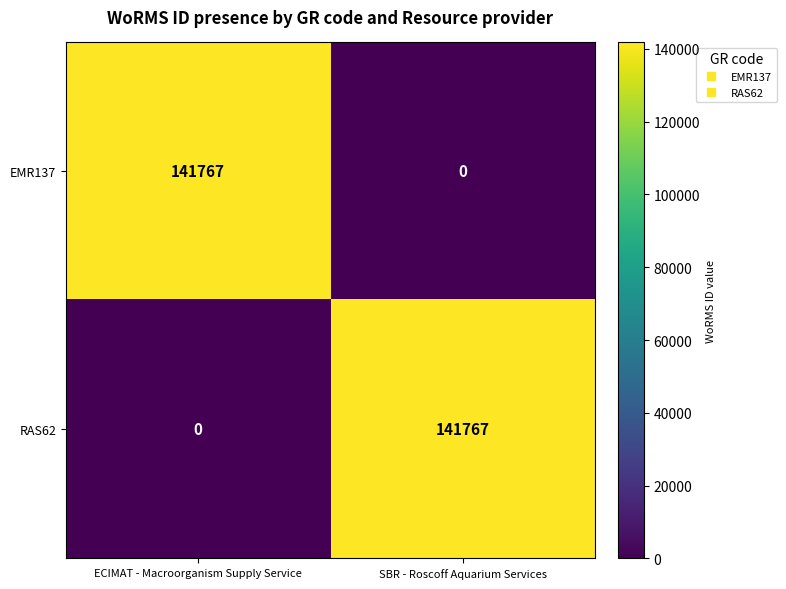

Rank the categories by EMR137 value from highest to lowest.

ECIMAT - Macroorganism Supply Service, SBR - Roscoff Aquarium Services